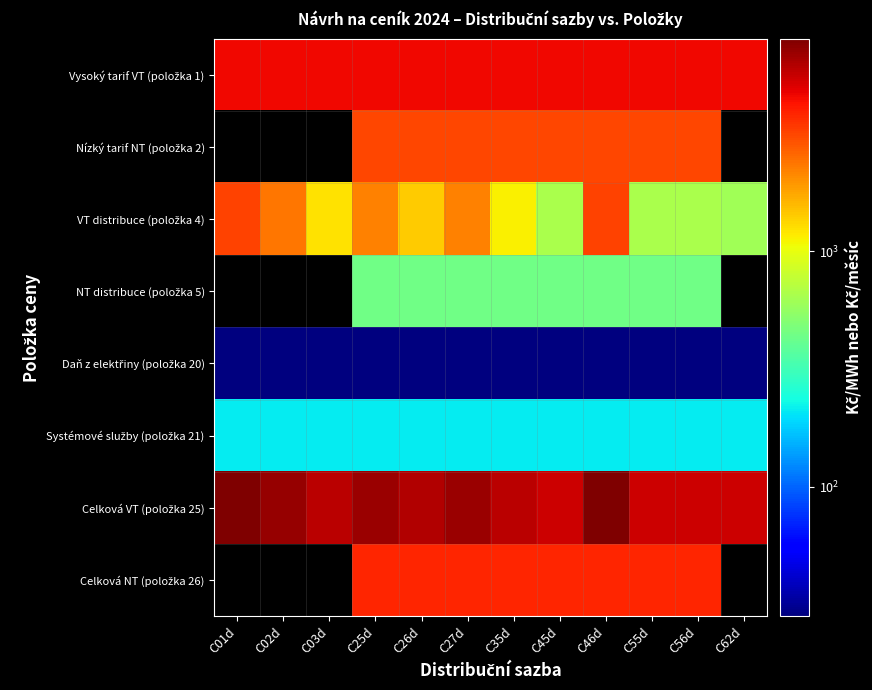

Which series has the largest total across all categories?

Celková VT (položka 25)